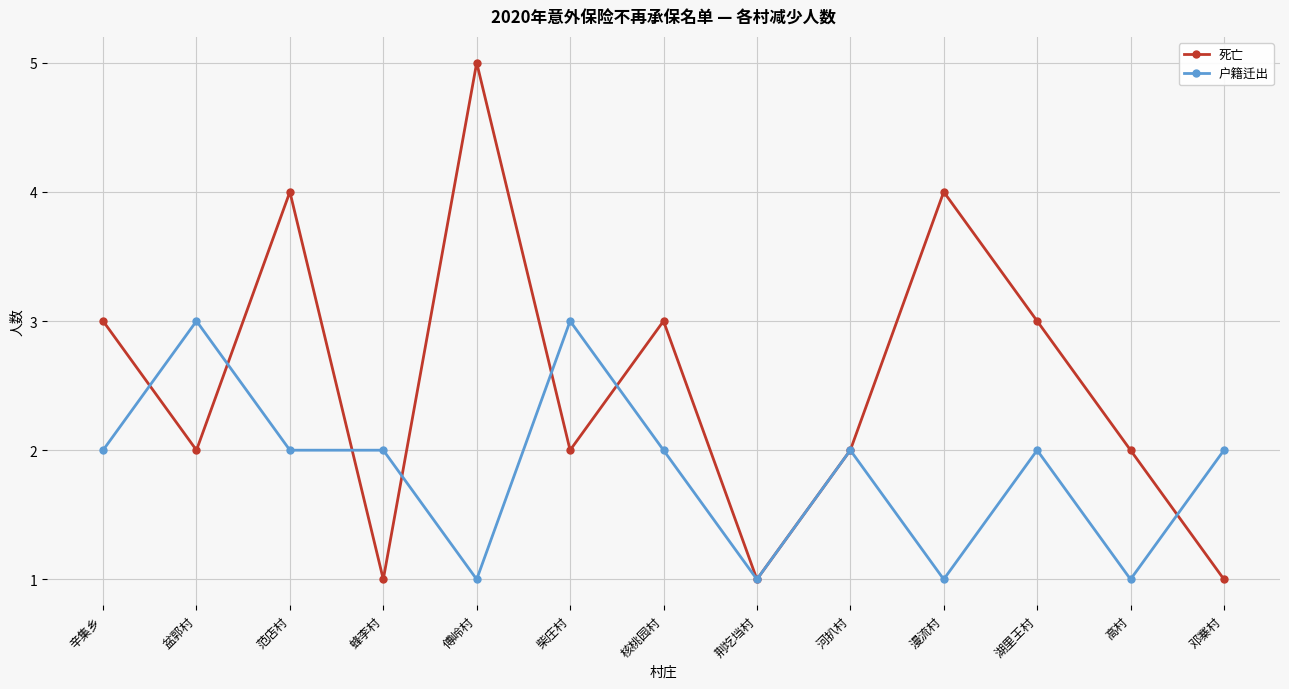

Reading right to left, extract all data points from this chart.

死亡: 1	2	3	4	2	1	3	2	5	1	4	2	3
户籍迁出: 2	1	2	1	2	1	2	3	1	2	2	3	2